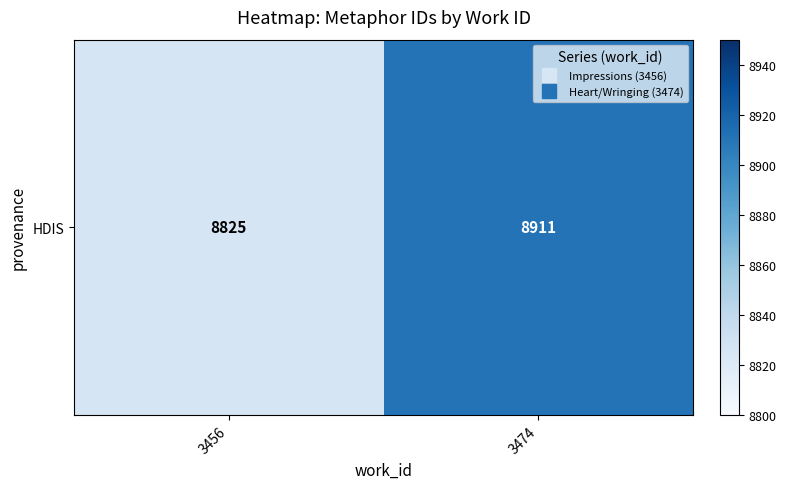

What is the average value?

8868